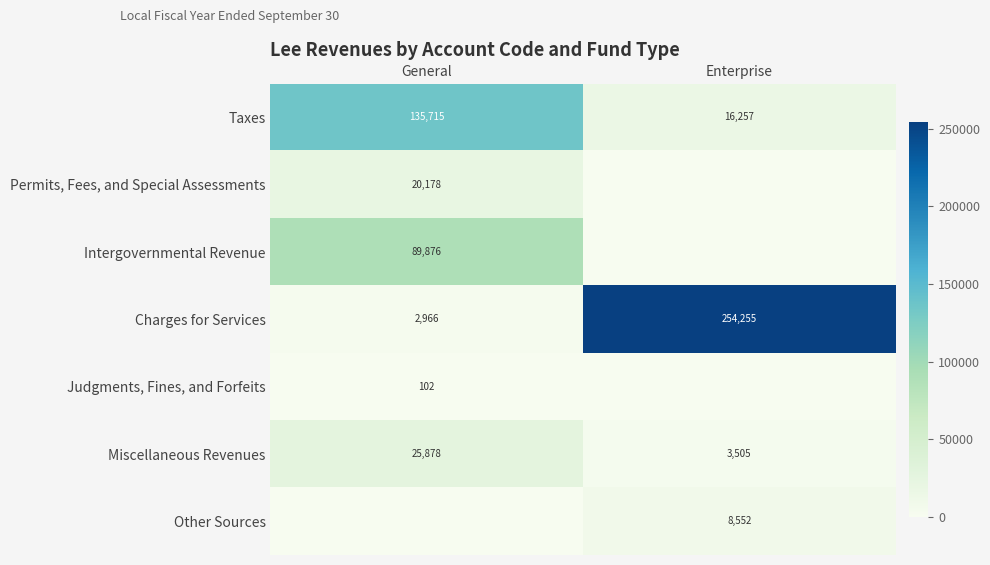

The value of Taxes at Enterprise is 16257. True or false?

True